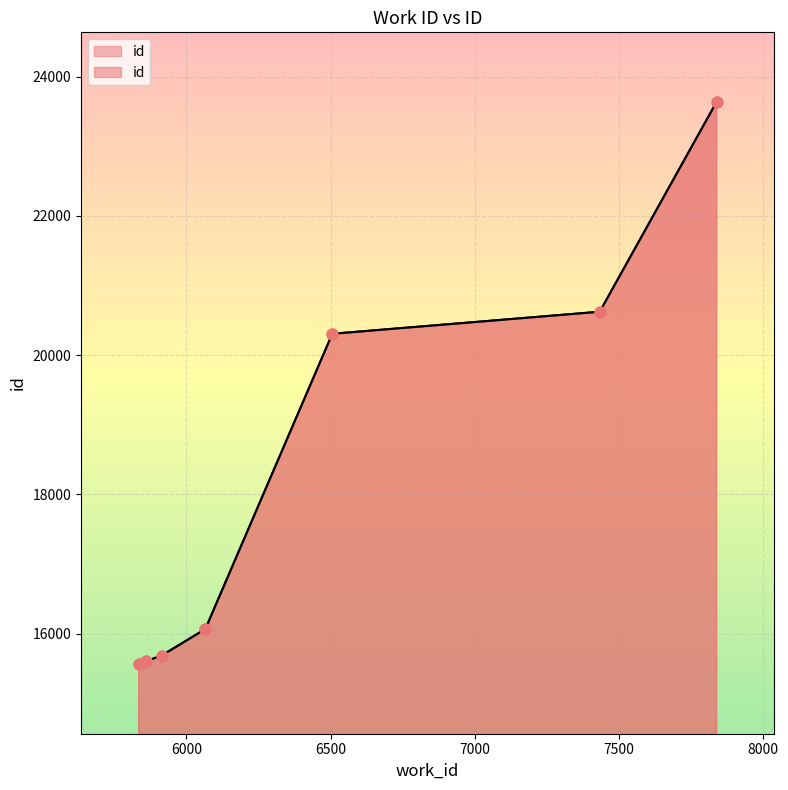

Which has a higher value, 6066 or 6506?

6506